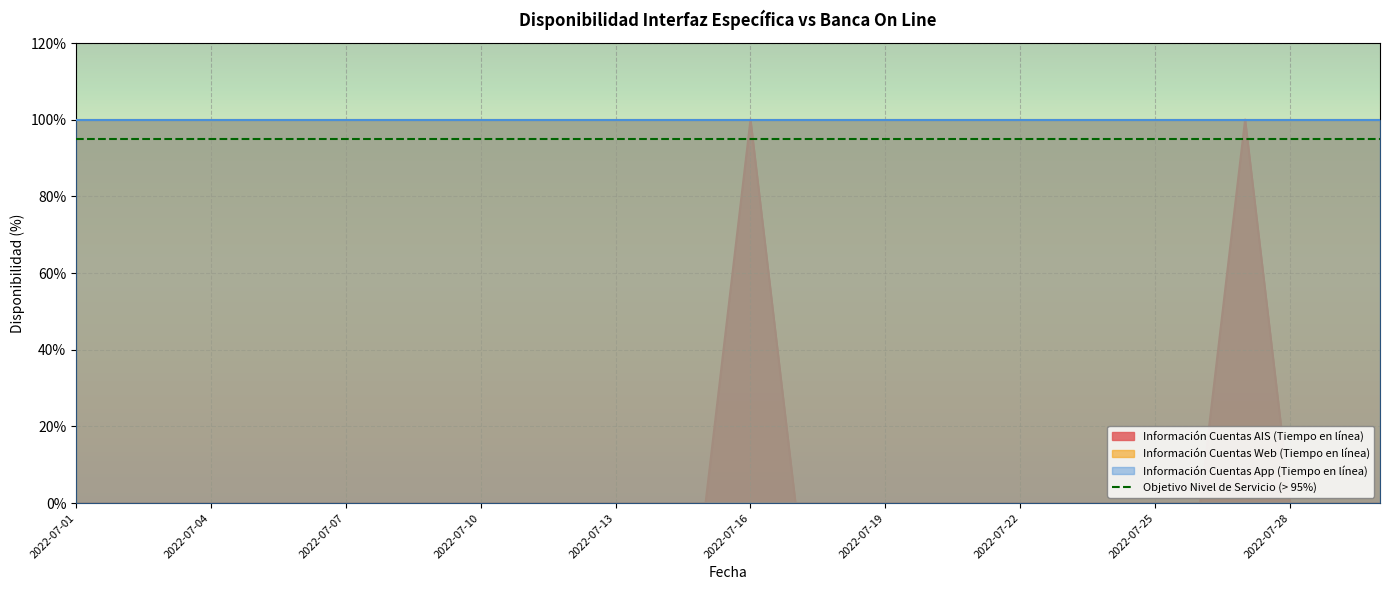

At which label is Información Cuentas App (Tiempo en línea) closest to 100?

2022-07-01